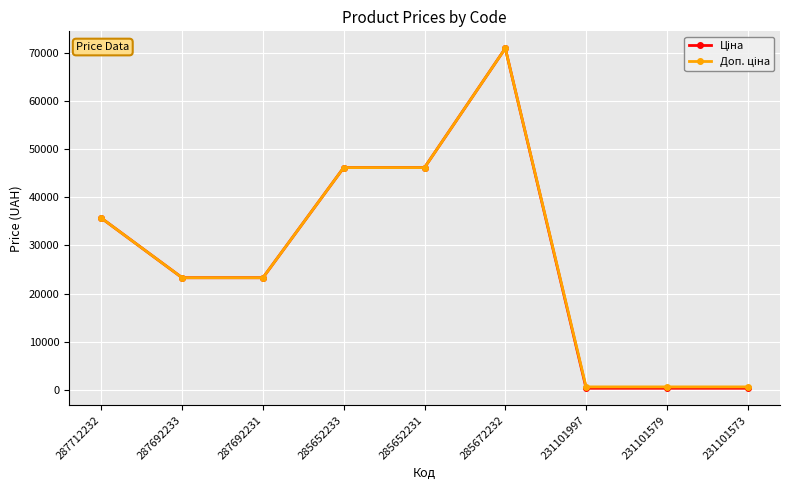

What is the greatest value displayed?

70906.0